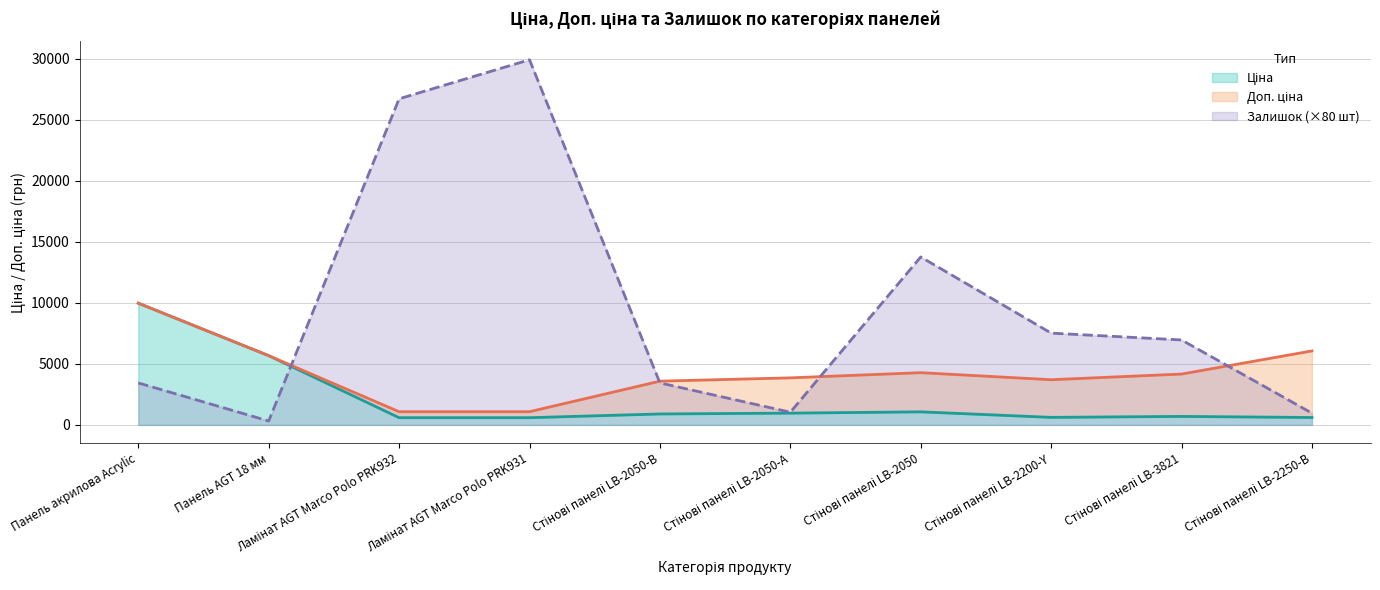

After their last crossing, which series has the higher values: Залишок or Доп. ціна?

Доп. ціна